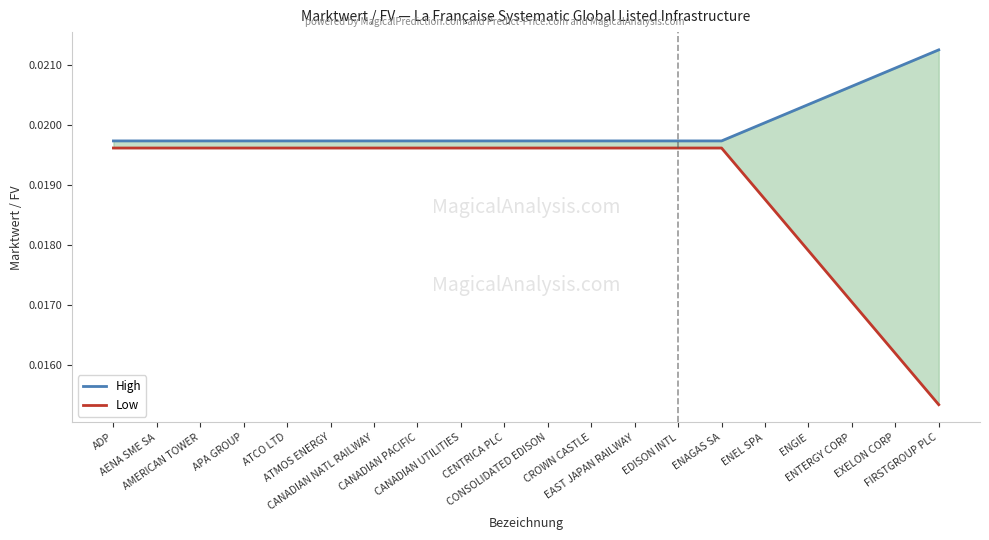

How many High values are between 0 and 1?

20